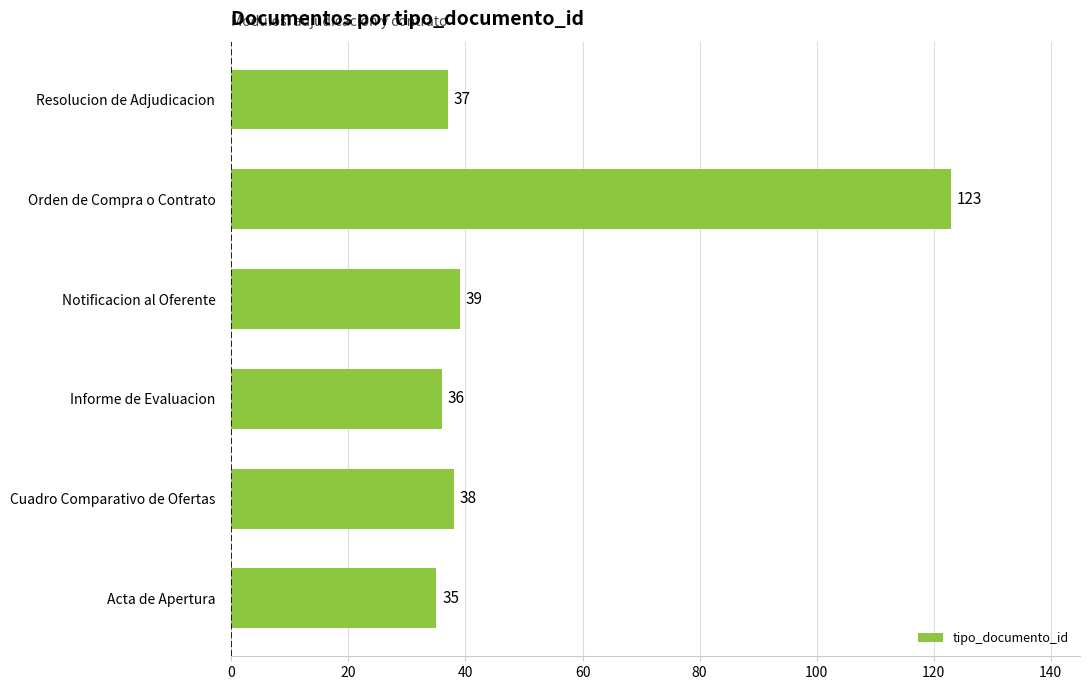

What is the greatest value displayed?

123